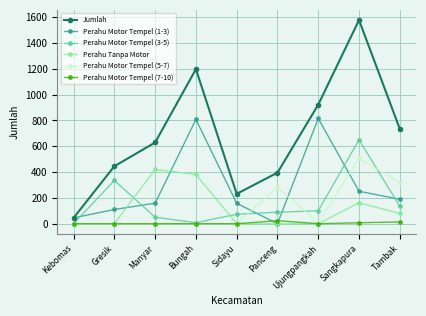

How many data points in Perahu Motor Tempel (5-7) are above 0?

4